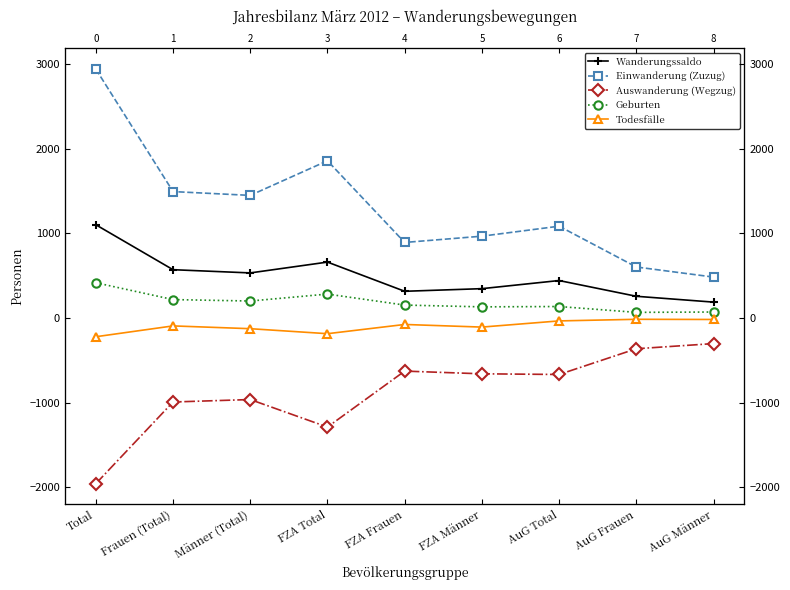

What is the average value of the Auswanderung (Wegzug) series?

-871